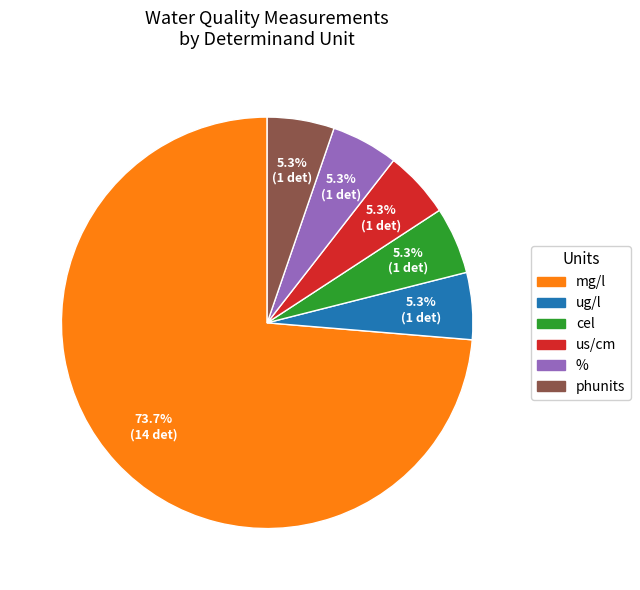

Is there a majority slice in this chart?

Yes